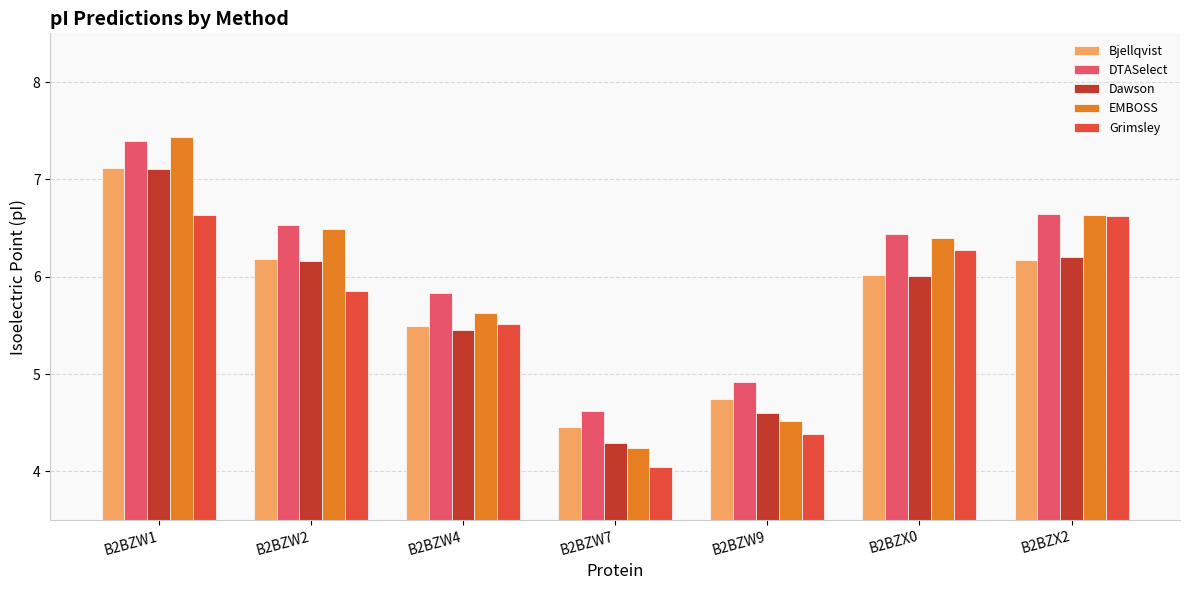

Which series has the largest total across all categories?

DTASelect